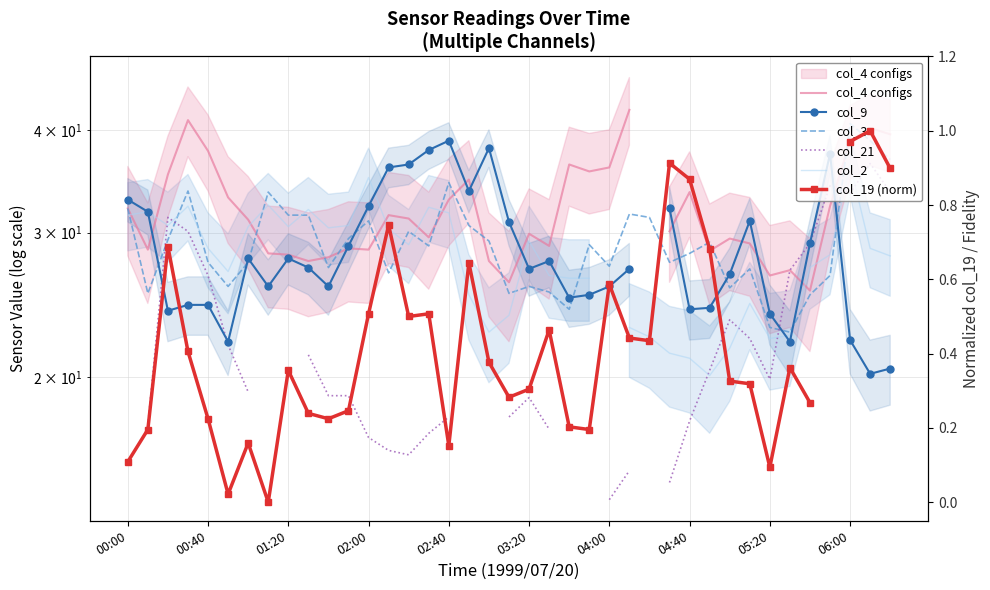

Rank the series by their average value, from highest to lowest.

col_4 configs, col_9, col_3, col_21, col_2, col_19 (norm)